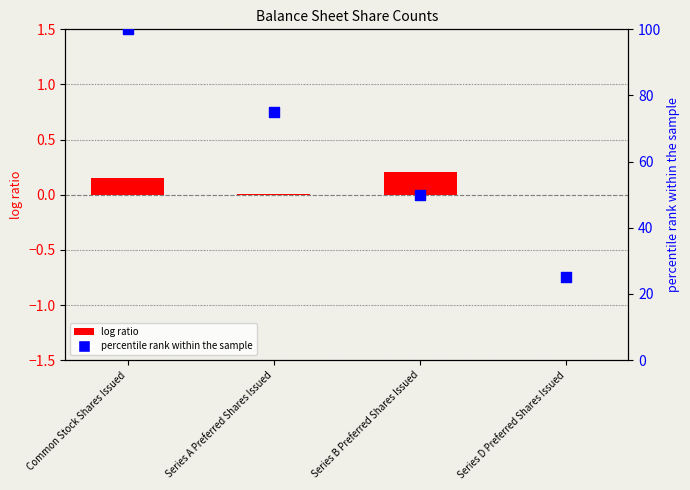

Which series has the largest total across all categories?

Dec. 31, 2016 percentile rank